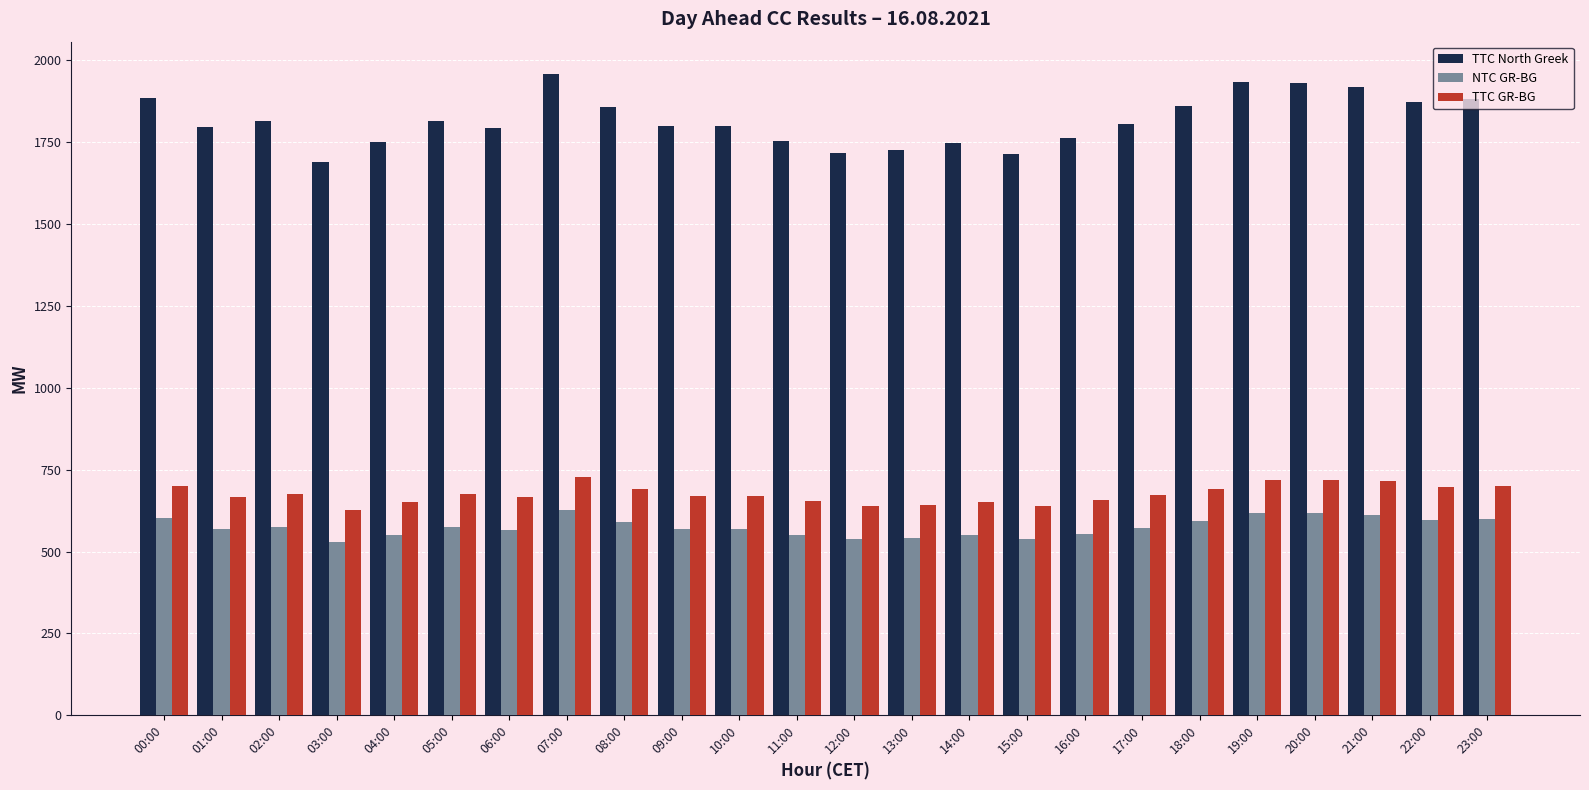

What is the maximum value shown in the chart?

1959